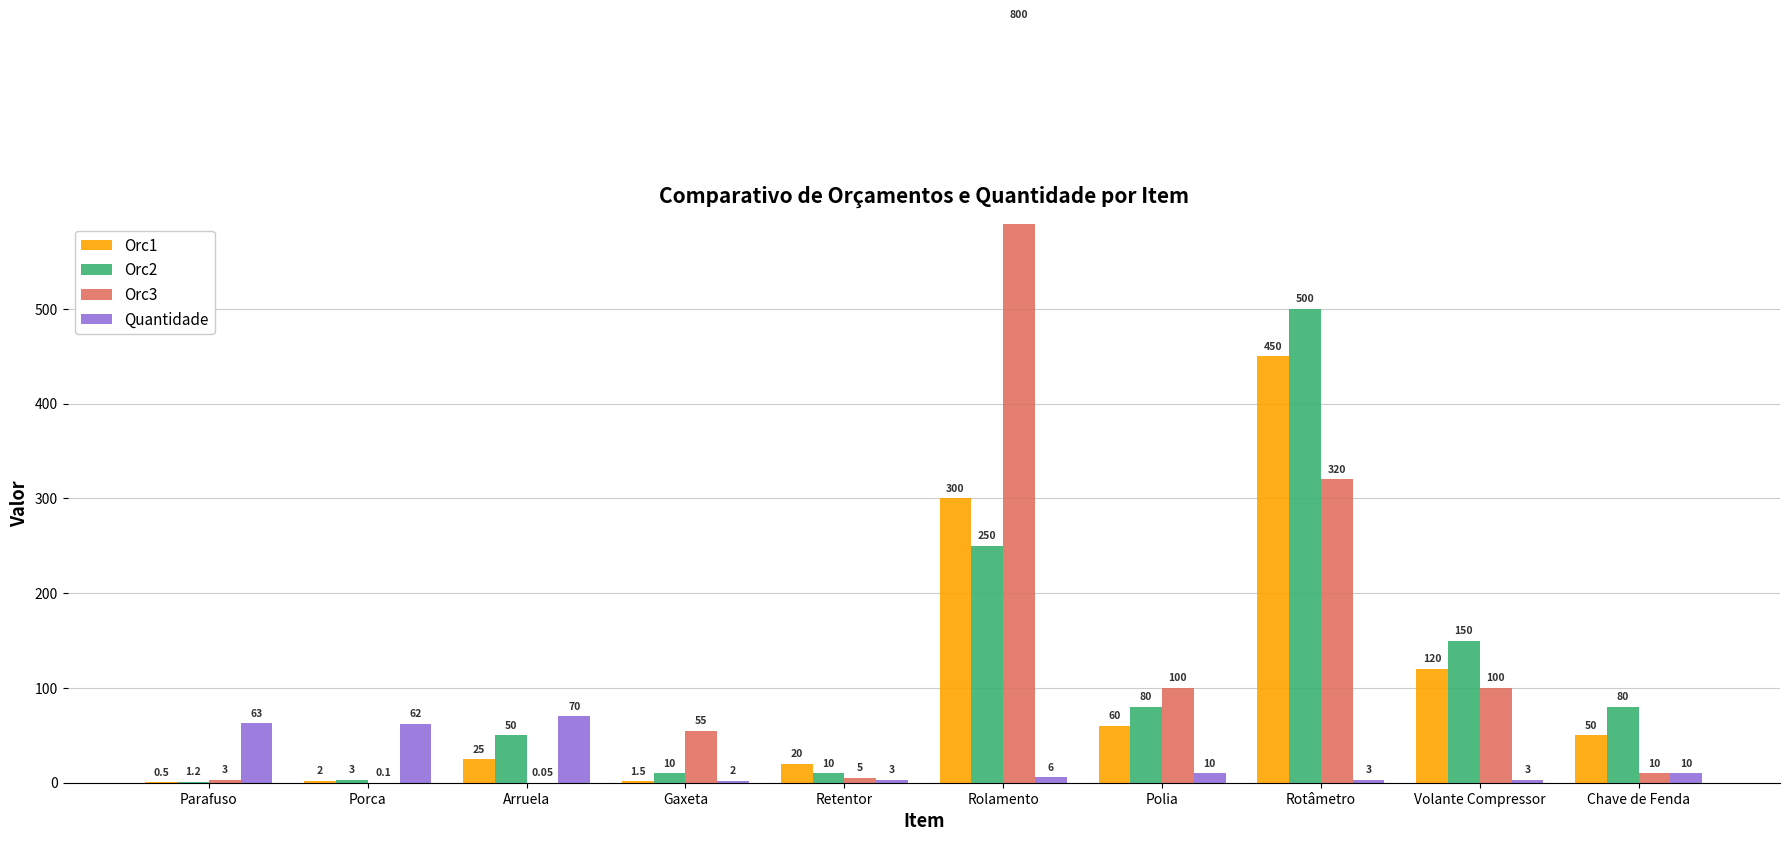

The Orc3 series shows 36.5 at Gaxeta. True or false?

False